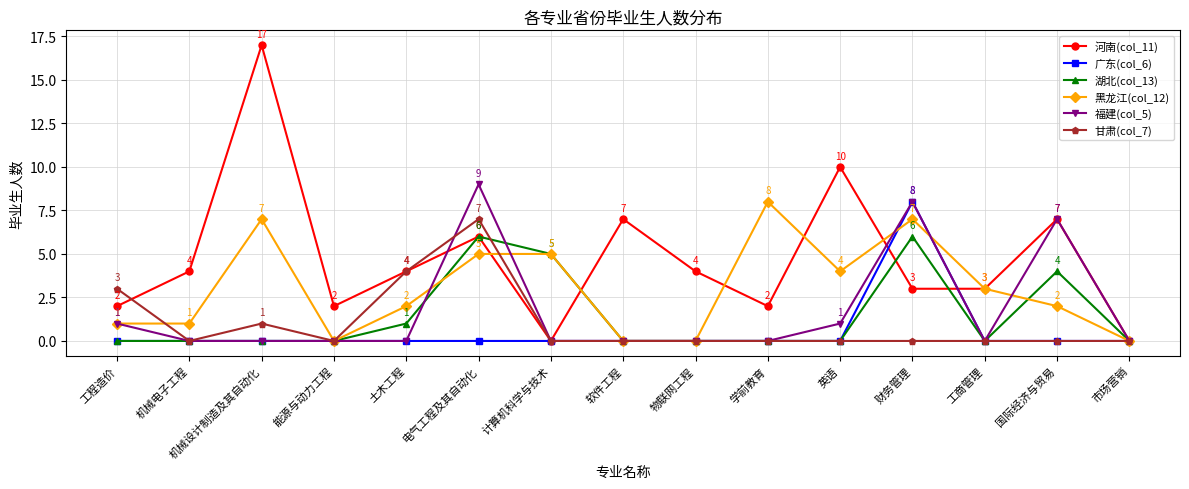

Does the chart have visible grid lines?

Yes